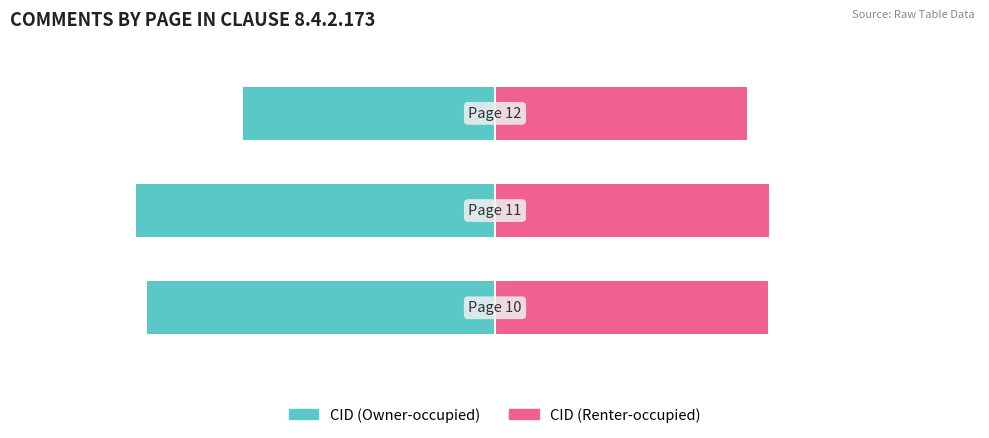

What is the average value of the CID (Owner-occupied) series?

-71.2